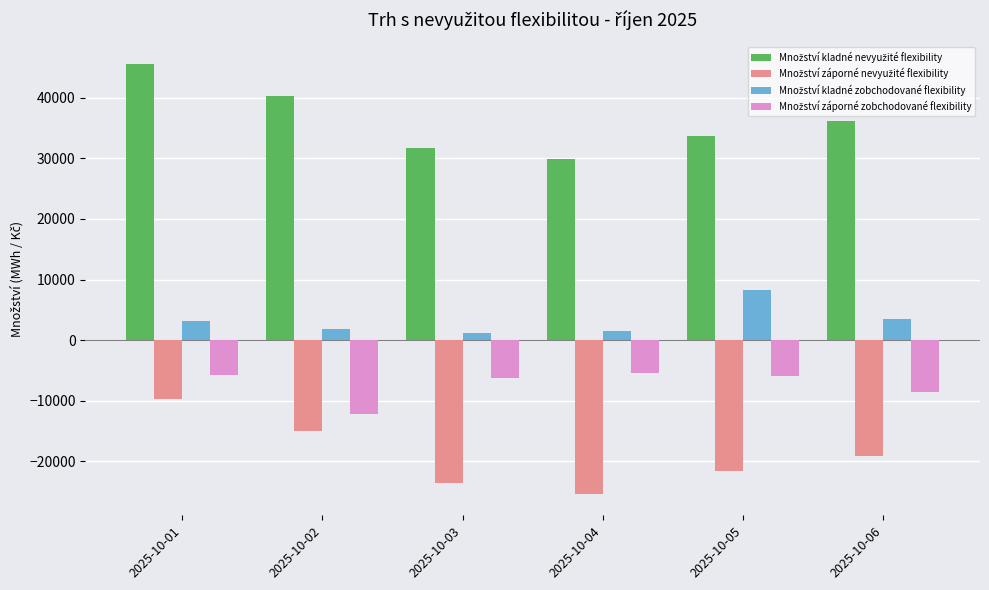

What is the difference between the highest and lowest values at 2025-10-06?

55337.3